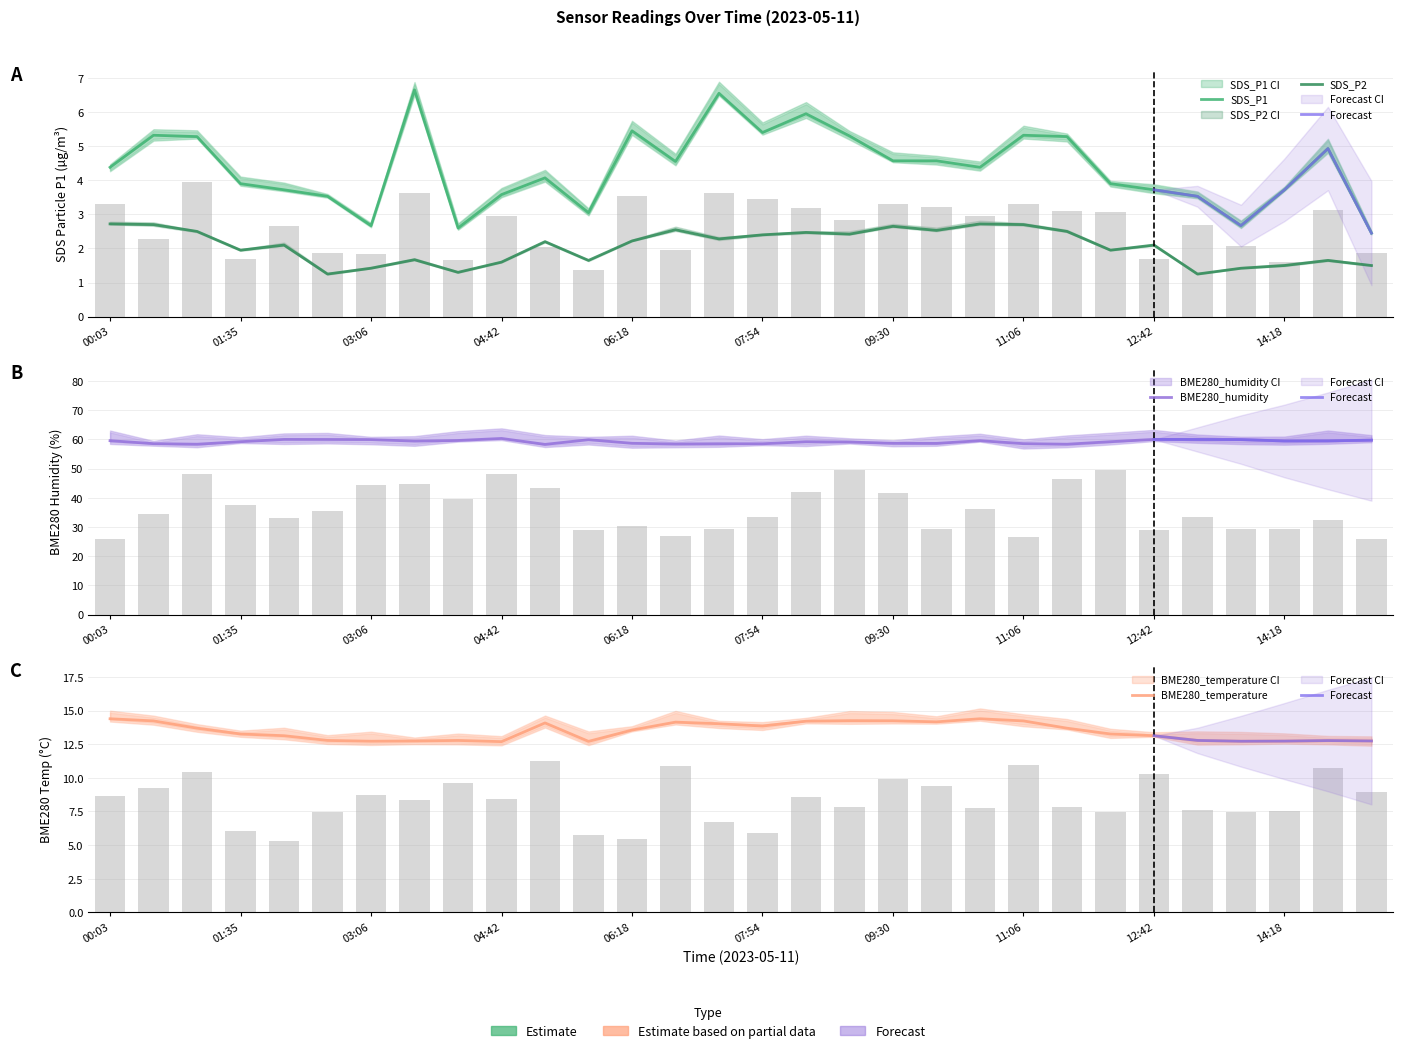

Are the bars horizontal?

No